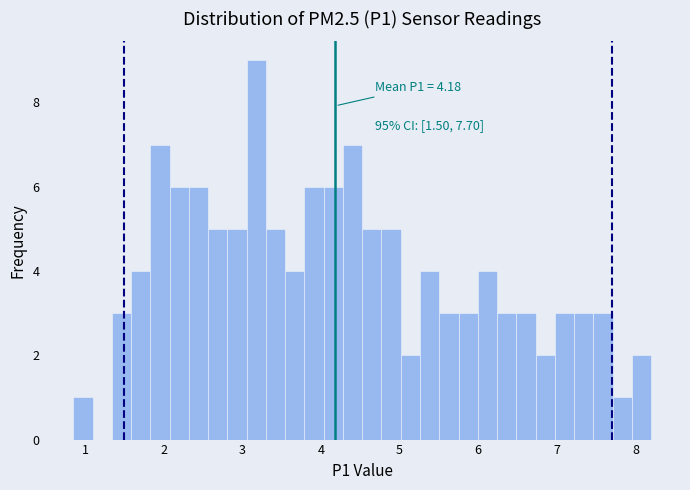

Around what value on the x-axis is the tallest bar? Give the approximate position of its centre, as read against the axis.

3.2